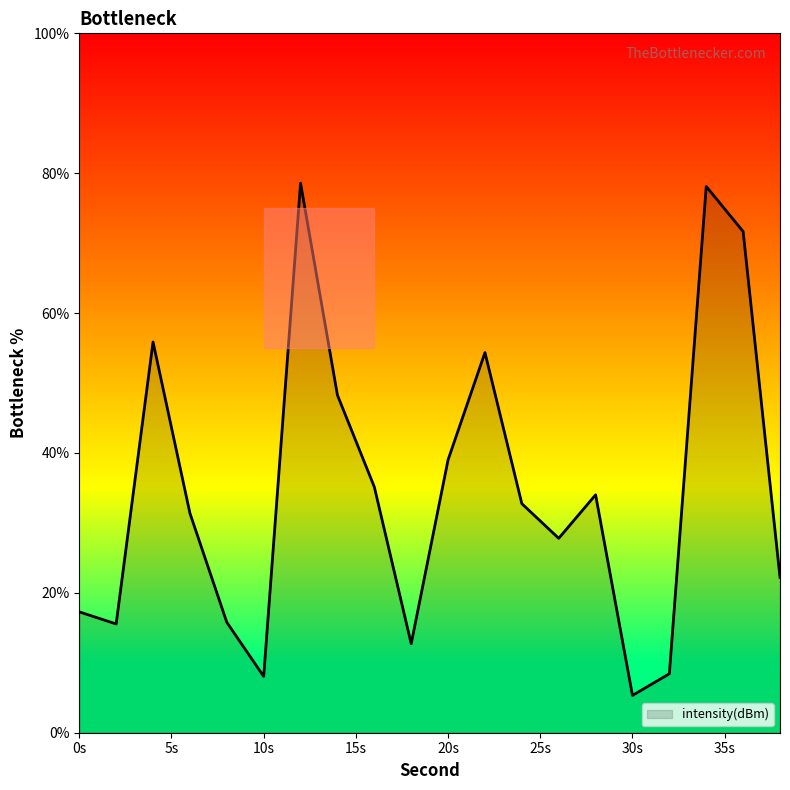

What is the greatest value displayed?

78.6